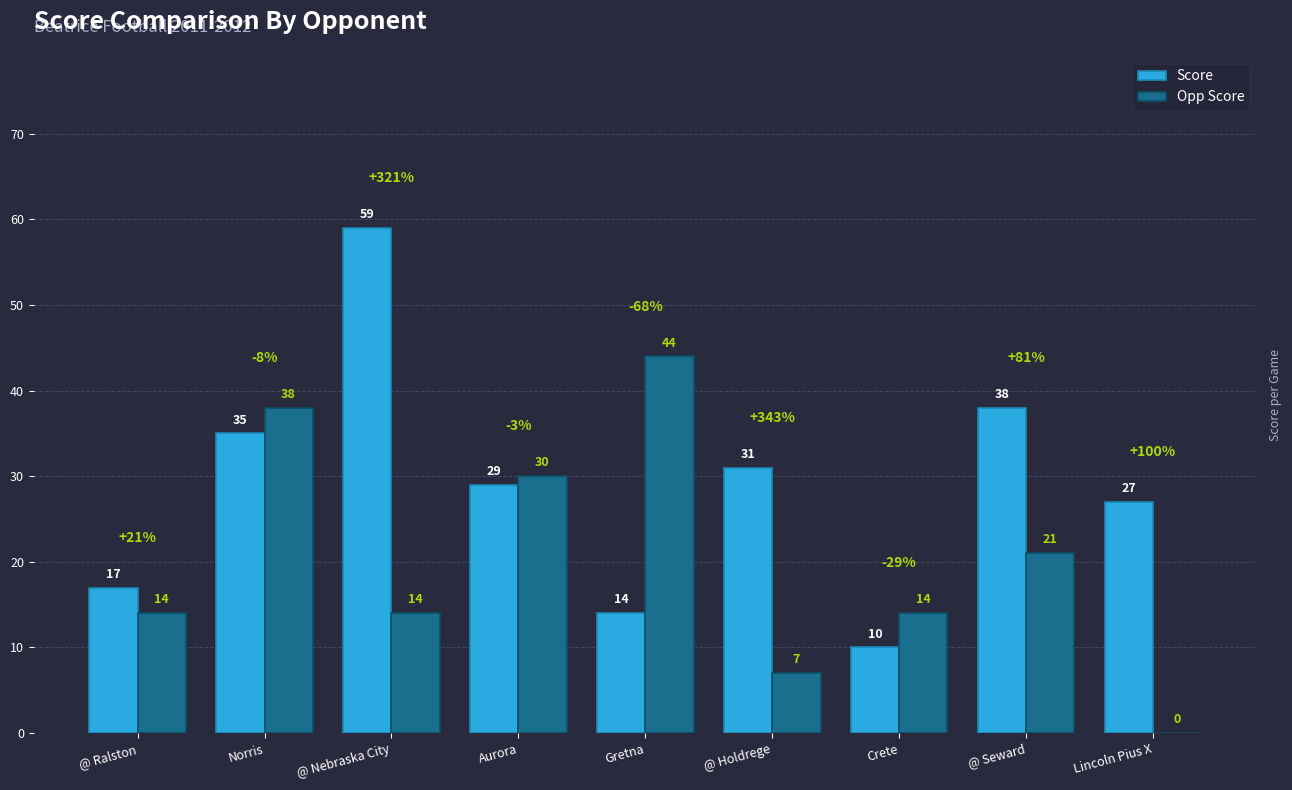

Which series has the largest total across all categories?

Score